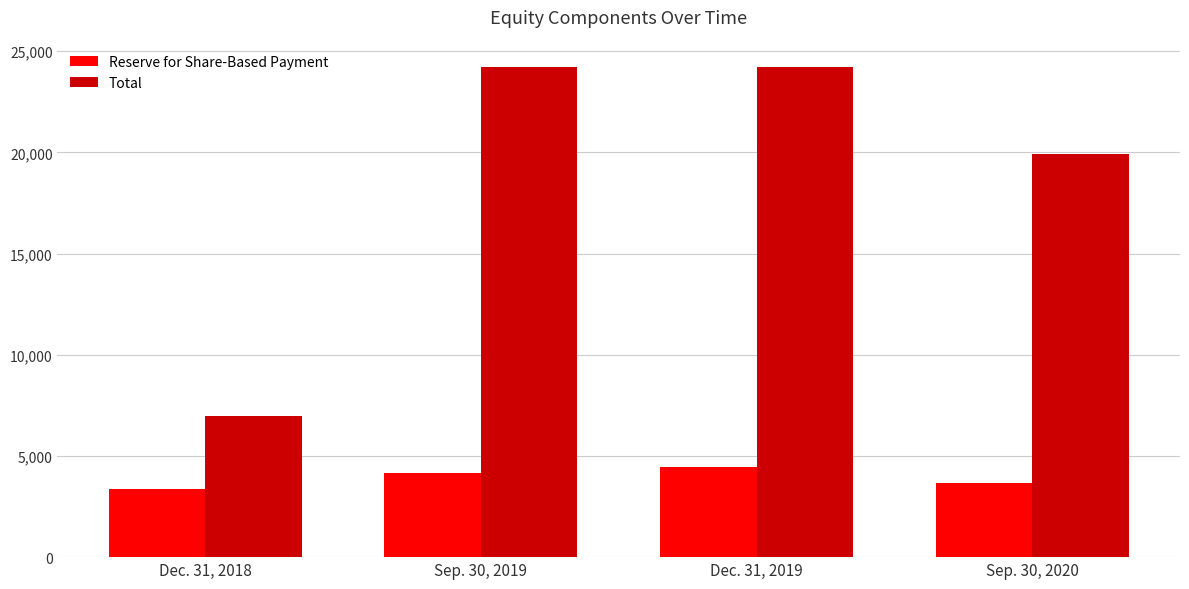

Which series has the largest total across all categories?

Total